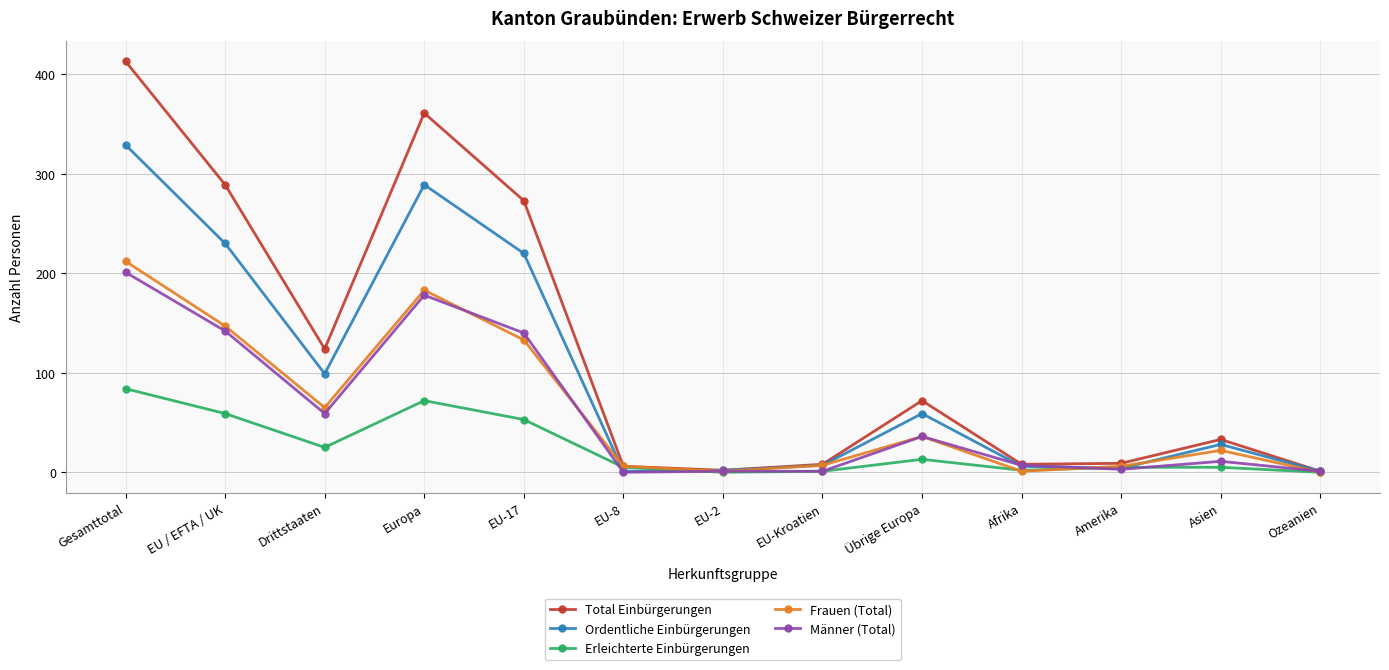

Is the value of Frauen (Total) at Gesamttotal greater than the value of Erleichterte Einbürgerungen at EU-2?

Yes